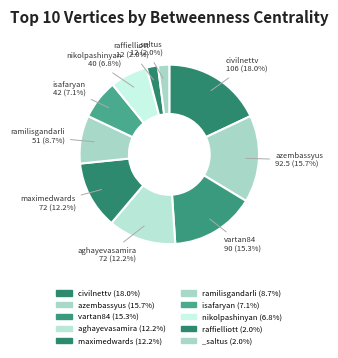

Rank the categories by value from lowest to highest.

raffielliott, _saltus, nikolpashinyan, isafaryan, ramilisgandarli, aghayevasamira, maximedwards, vartan84, azembassyus, civilnettv